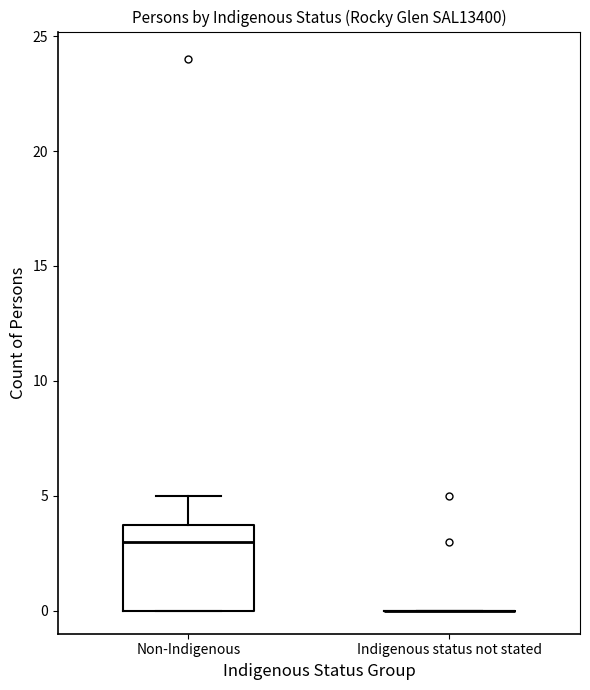

Reading left to right, read every box against the y-axis: the position of its median line, the range the box covers, and the ends of its whiskers. The values are not printed on the chart, so give them approximately, as read against the axis.

Non-Indigenous: median 3, box 0 to 4, whiskers 0 to 5
Indigenous status not stated: box collapsed to a line at 0, whiskers 0 to 0